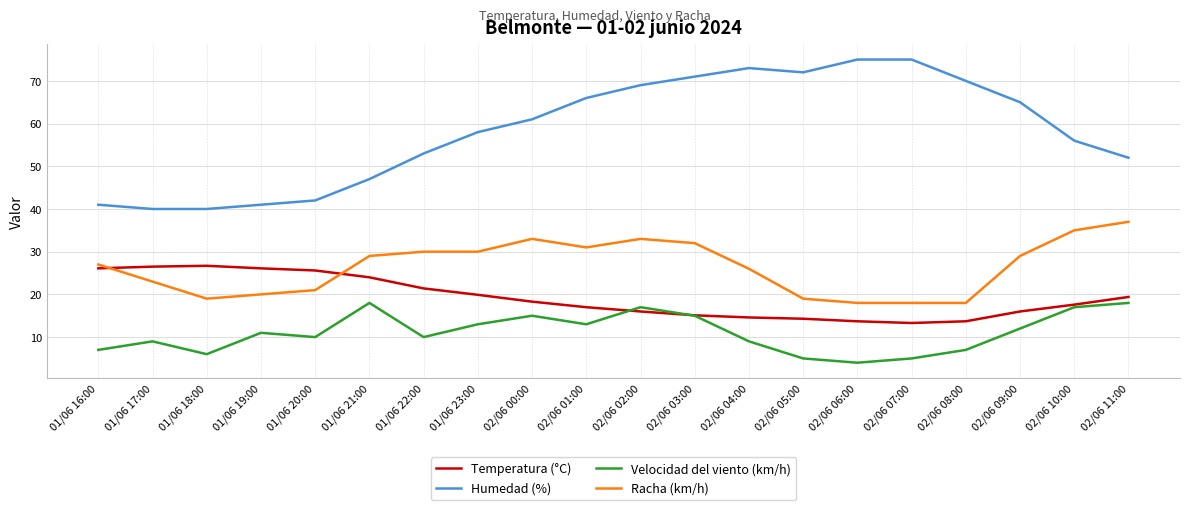

Rank the series by their maximum value, from highest to lowest.

Humedad (%), Racha (km/h), Temperatura (°C), Velocidad del viento (km/h)